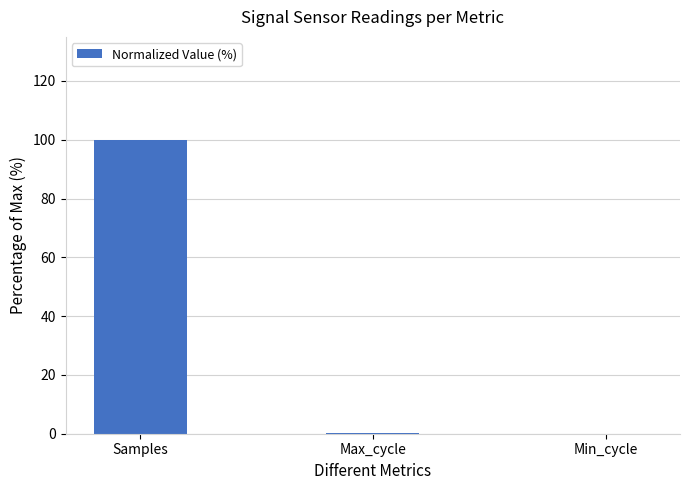

What is the difference between the values at Min_cycle and Samples?

100.0